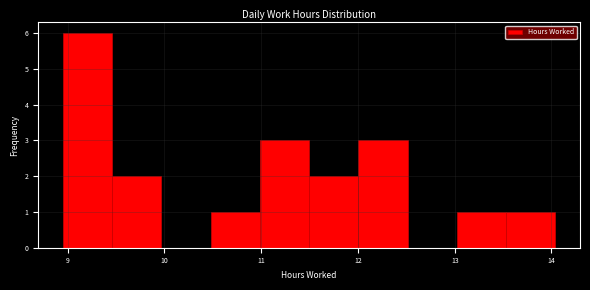

Reading left to right, list every bar in this chart as the range it spans on the x-axis followed by its height. Neither the bar edges nor the heights are printed on the chart, so give them approximately, as read against the axes.

9.0 to 9.5: 6
9.5 to 10.0: 2
10.0 to 10.5: 0
10.5 to 11.0: 1
11.0 to 11.5: 3
11.5 to 12.0: 2
12.0 to 12.5: 3
12.5 to 13.0: 0
13.0 to 13.5: 1
13.5 to 14.0: 1